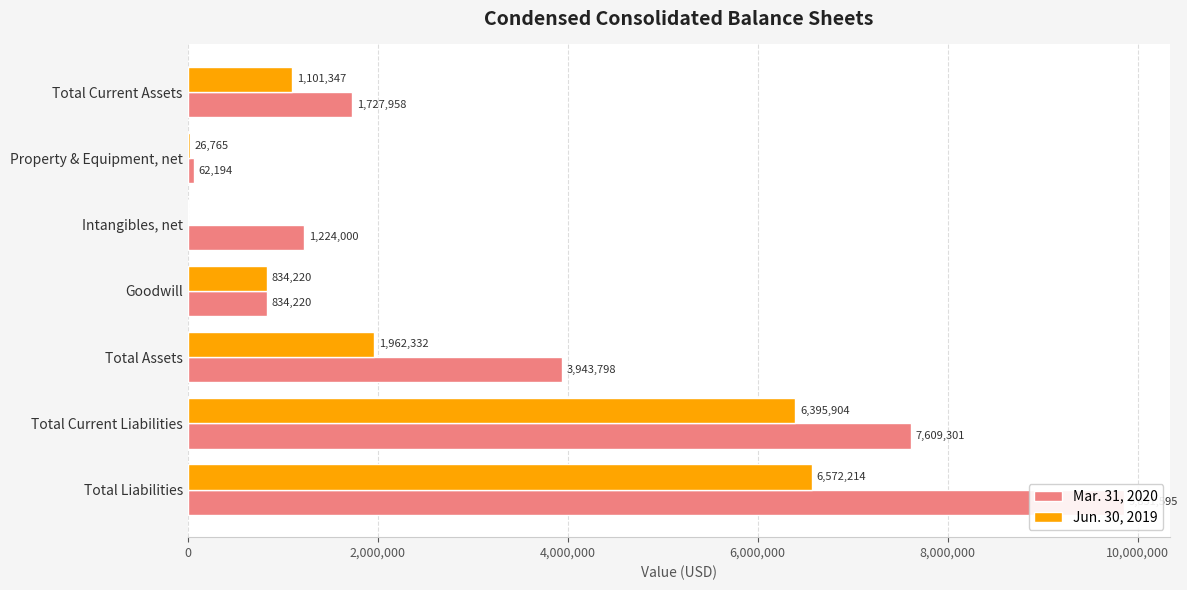

What position from the right is Goodwill?

4